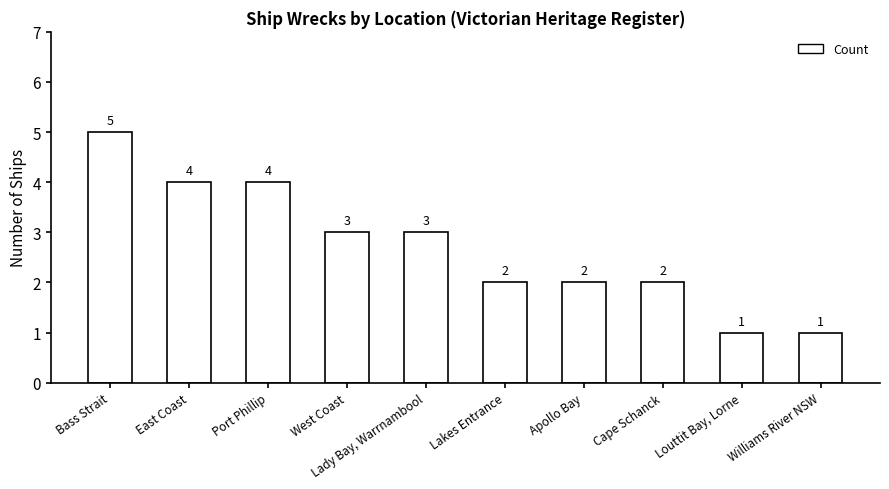

How many data points does each series have?

10